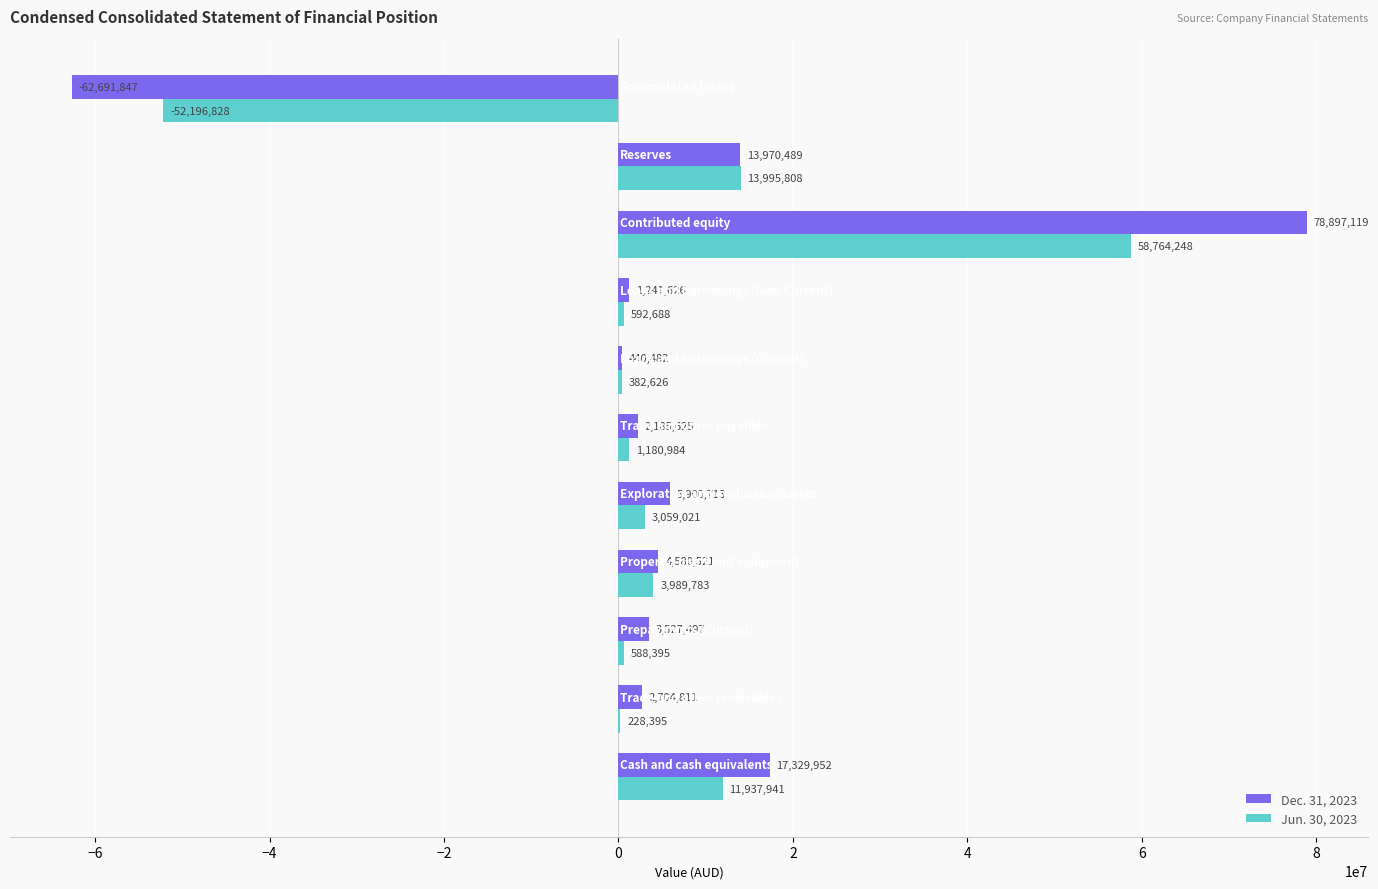

Which category has the highest value in the Jun. 30, 2023 series?

Contributed equity